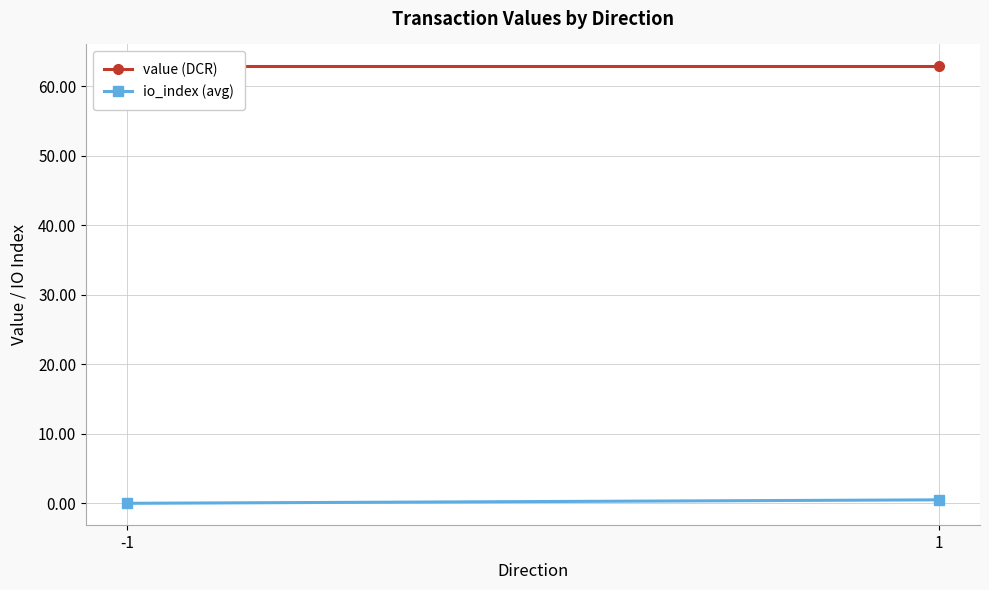

What is the average value of the value (DCR) series?

62.9